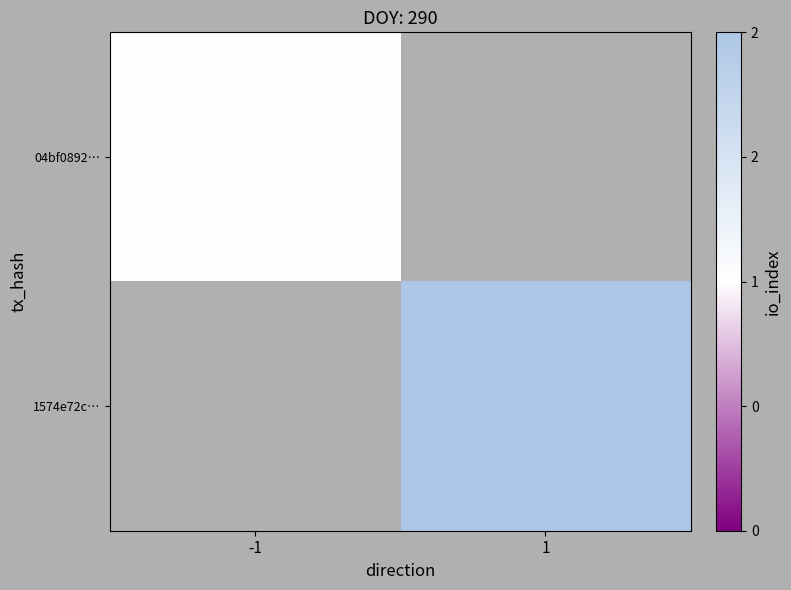

Which series has the largest total across all categories?

1574e72c…